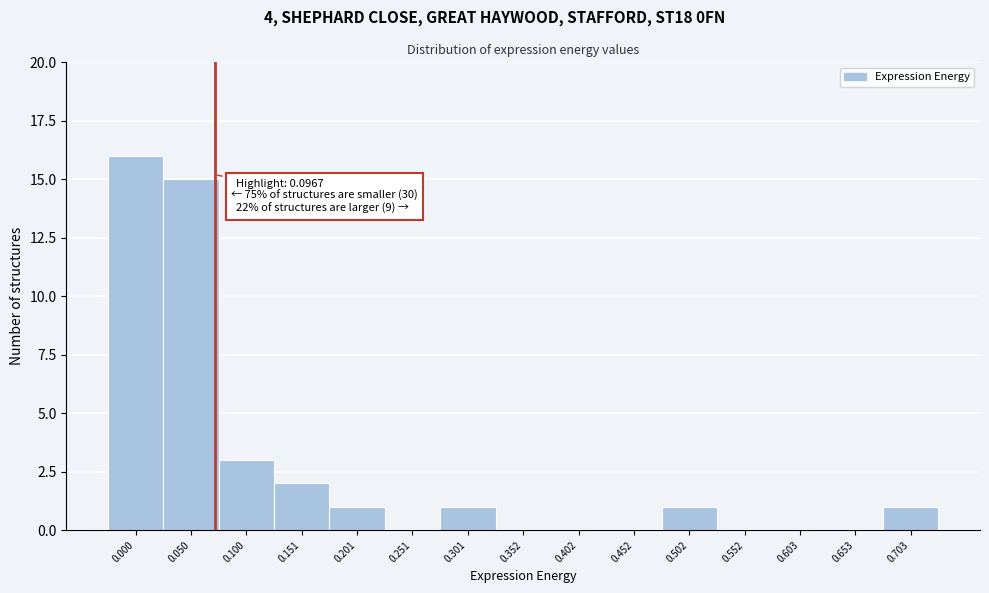

Reading right to left, what are all the values shown in this chart?

0.703=1	0.653=0	0.603=0	0.552=0	0.502=1	0.452=0	0.402=0	0.352=0	0.301=1	0.251=0	0.201=1	0.151=2	0.100=3	0.050=15	0.000=16